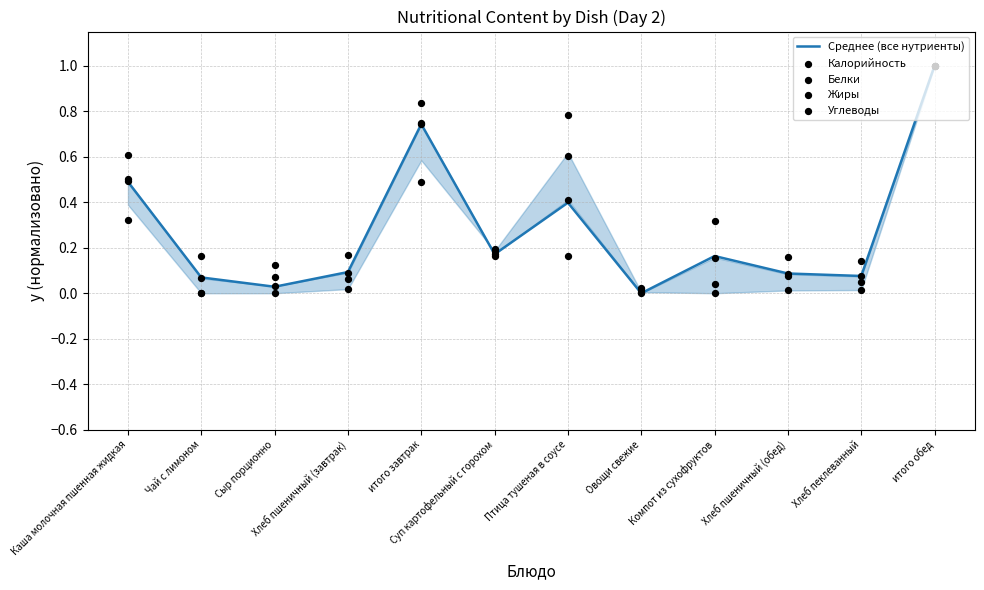

At how many categories does at least one series exceed 0?

12